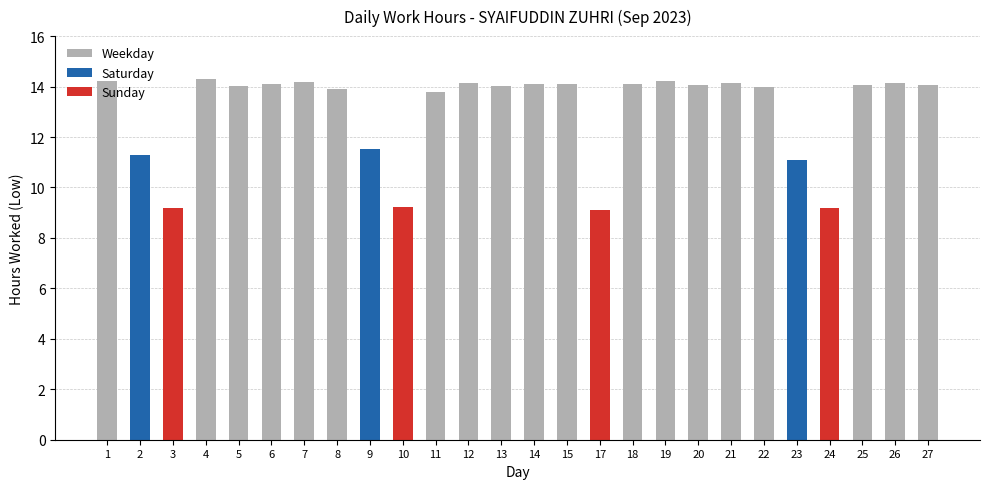

What value does the data have at 25?

14.1